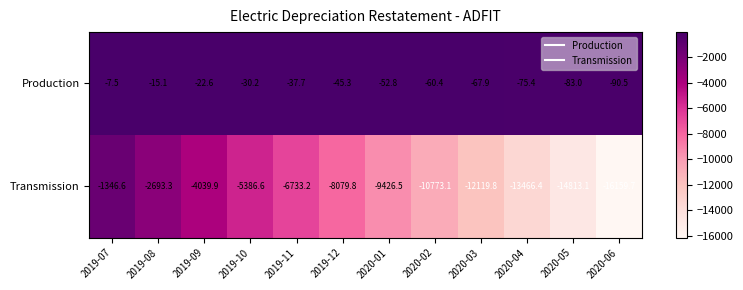

What is the sum of the Transmission values at 2020-05 and 2019-12?

-22892.9